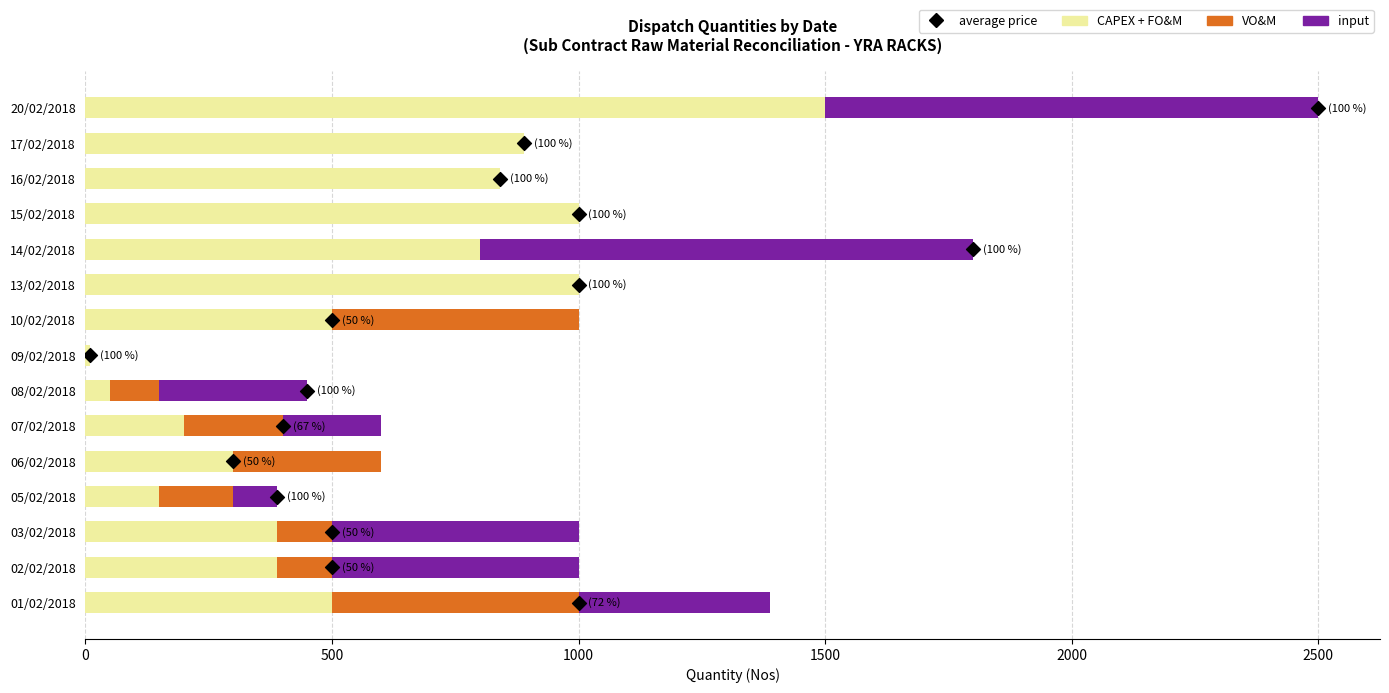

Which series reaches the maximum Y coordinate?

CAPEX + FO&M